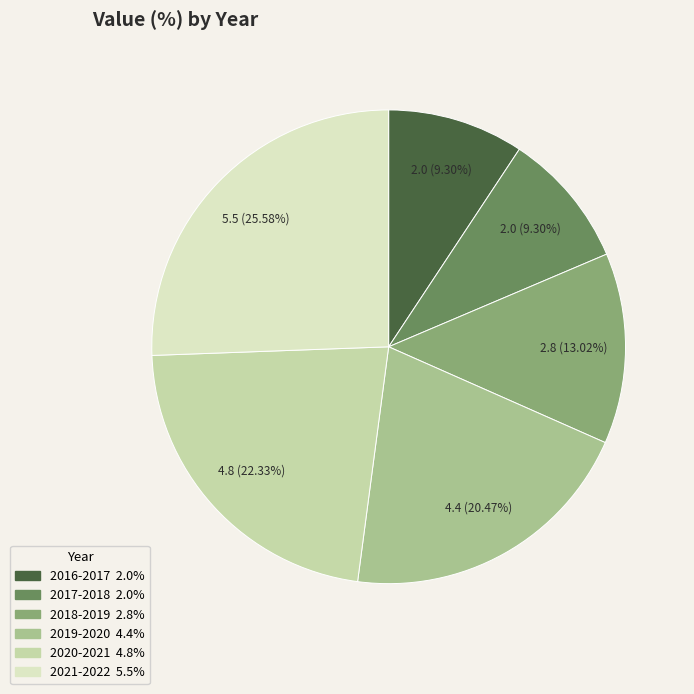

Is there a majority slice in this chart?

No